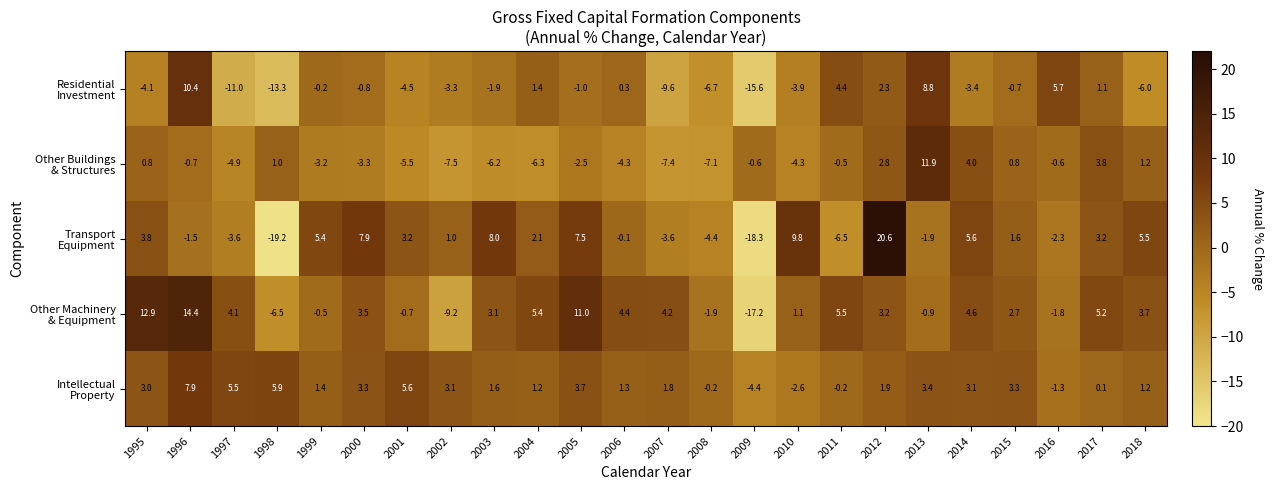

What is the spread (max minus min) of values at 2003?

14.2